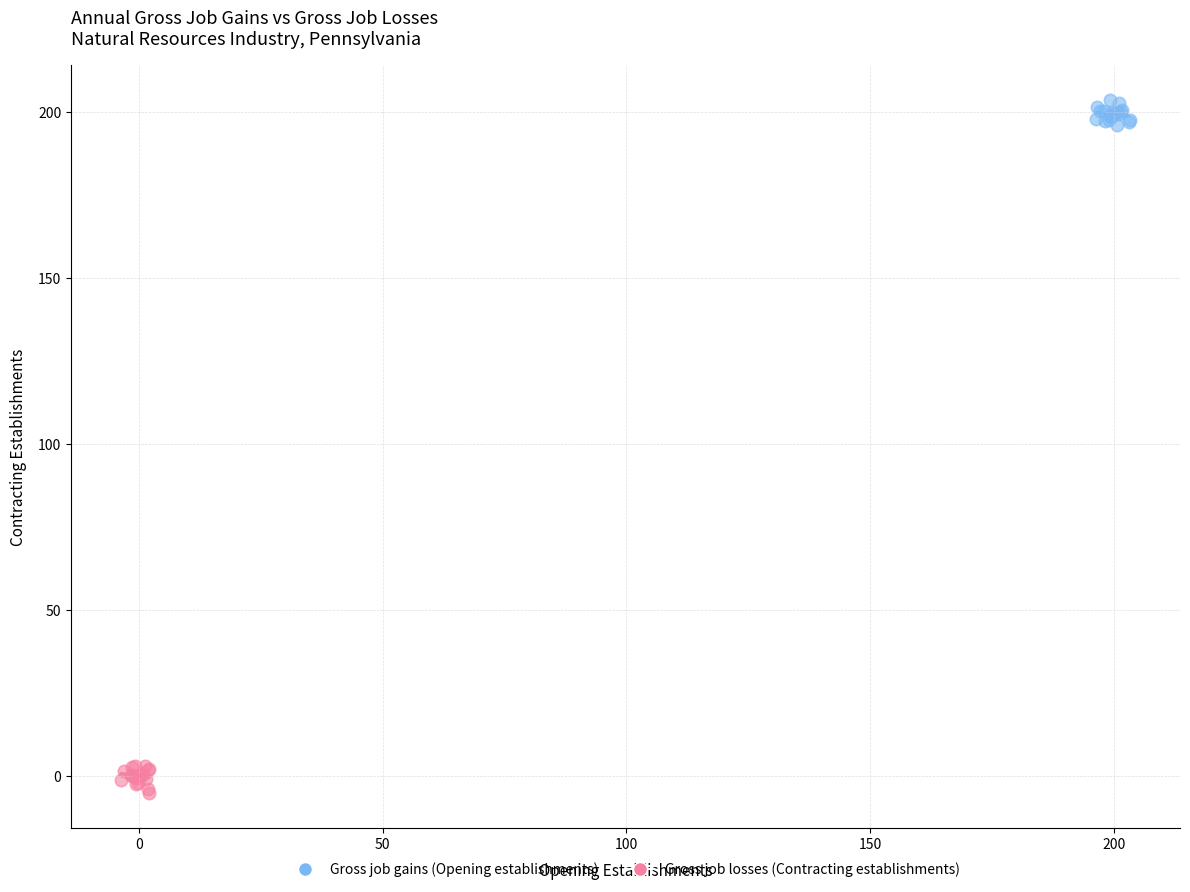

Which series contains the highest Y value?

Gross job gains (Opening establishments)